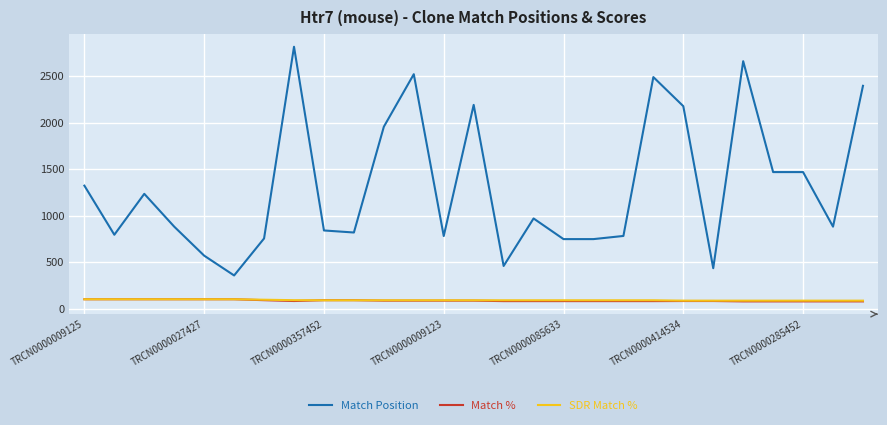

What is the maximum value for Match %?

100